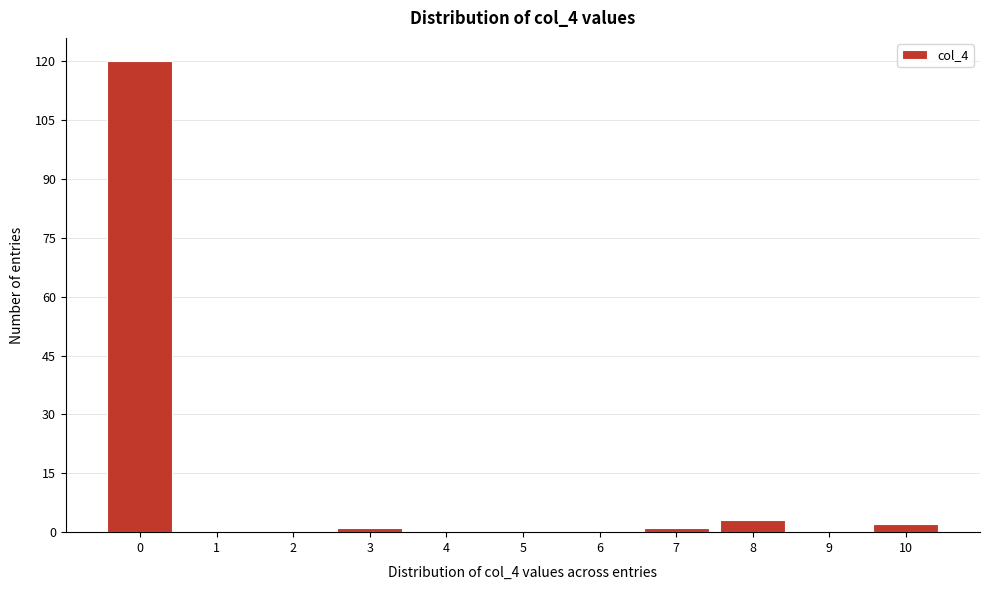

Over which range of the x-axis is the bar tallest?

-0.5 to 0.5